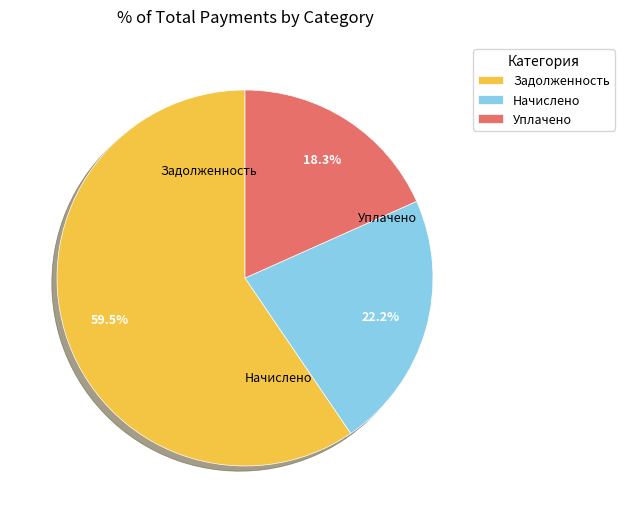

Rank the categories by value from highest to lowest.

Задолженность, Начислено, Уплачено